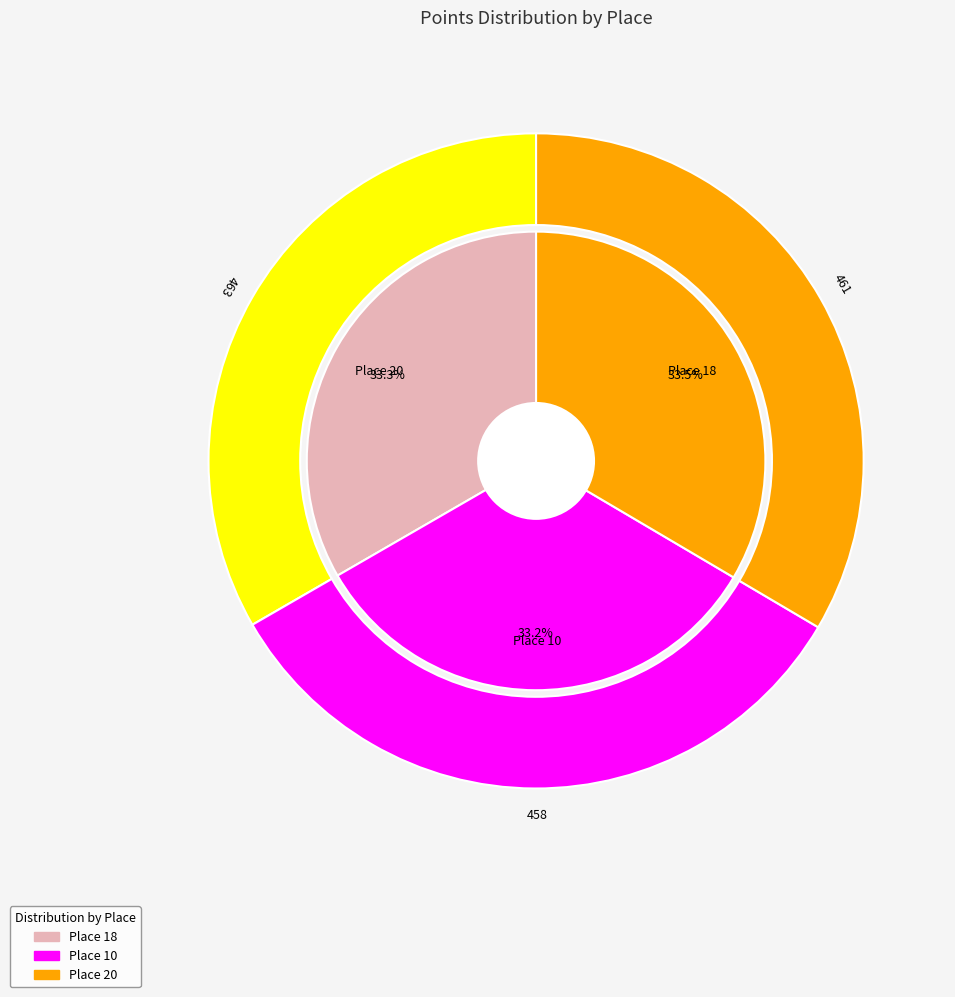

How many slices are in this pie chart?

3